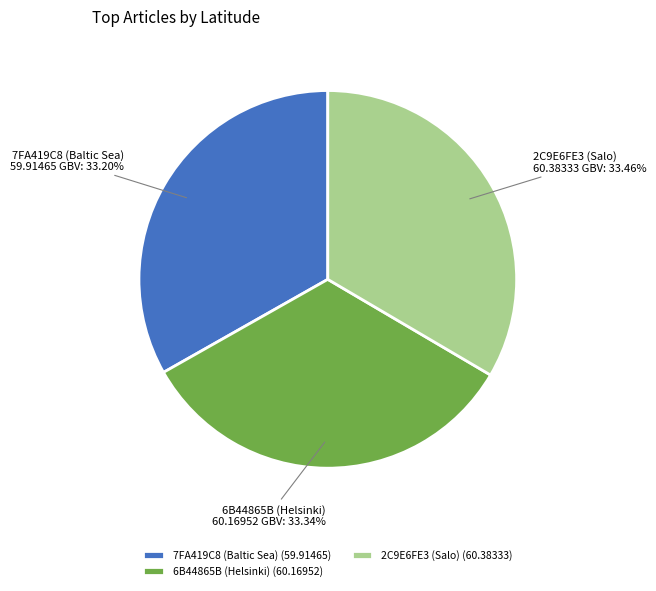

To the nearest percent, what is the combined percentage of 2C9E6FE3 (Salo) and 7FA419C8 (Baltic Sea)?

67%